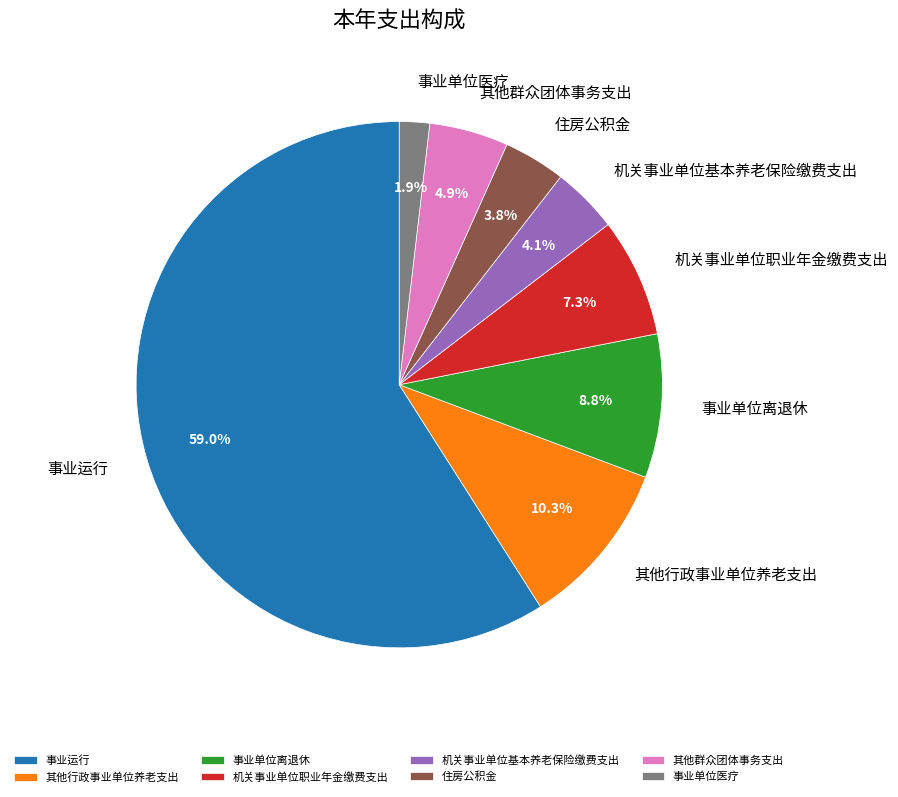

Which slice is the largest?

事业运行